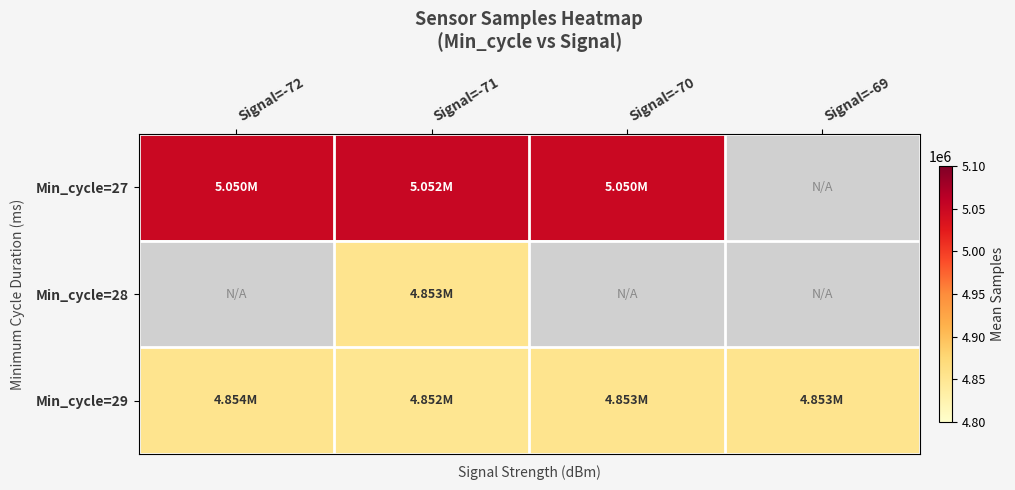

Which series has the largest total across all categories?

Min_cycle=29